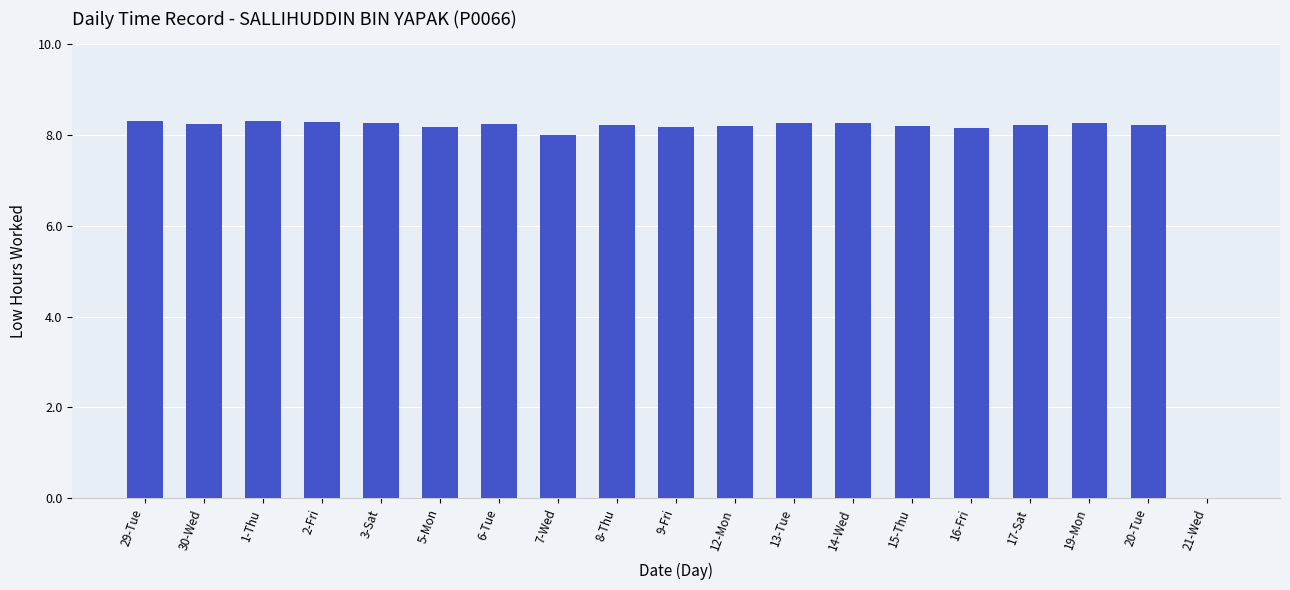

What is the sum of the values at 2-Fri and 9-Fri?

16.5